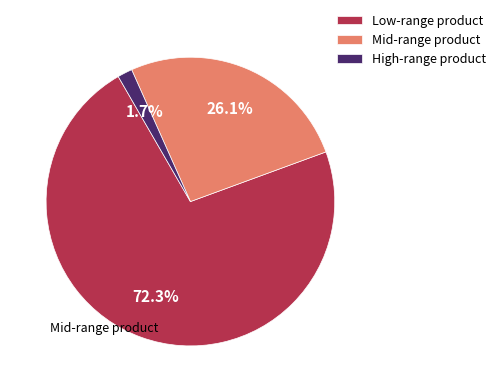

Is there a majority slice in this chart?

Yes